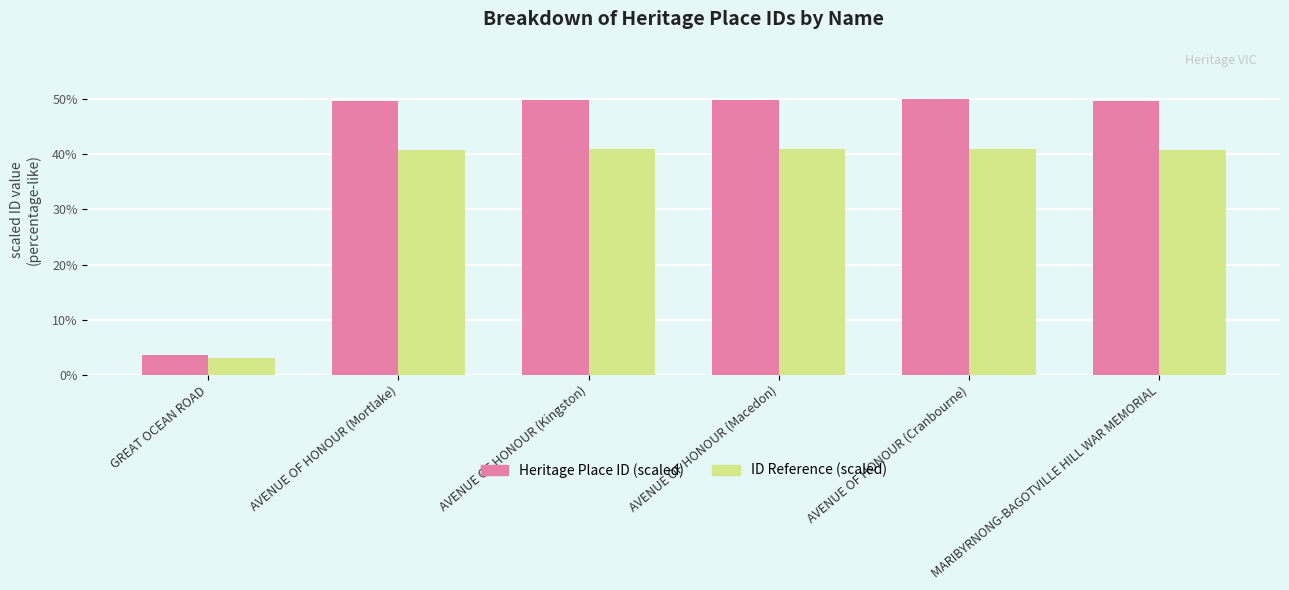

Is the value of Heritage Place ID (scaled) at AVENUE OF HONOUR (Mortlake) greater than the value of ID Reference (scaled) at AVENUE OF HONOUR (Kingston)?

Yes